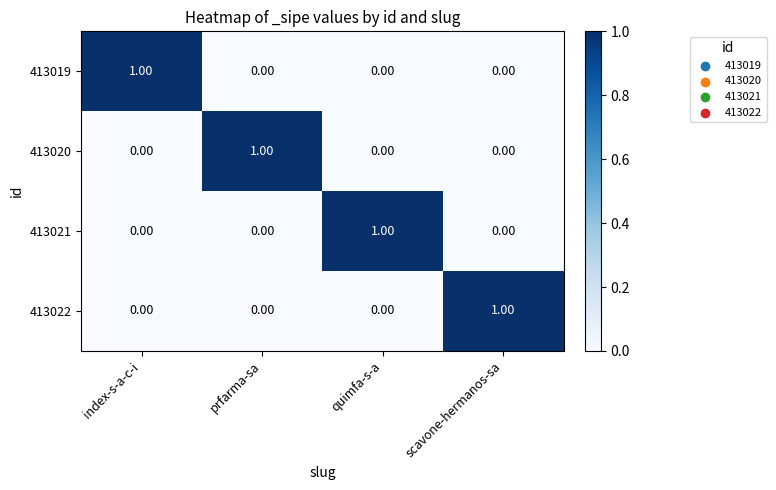

At which label does 413021 reach its peak?

quimfa-s-a